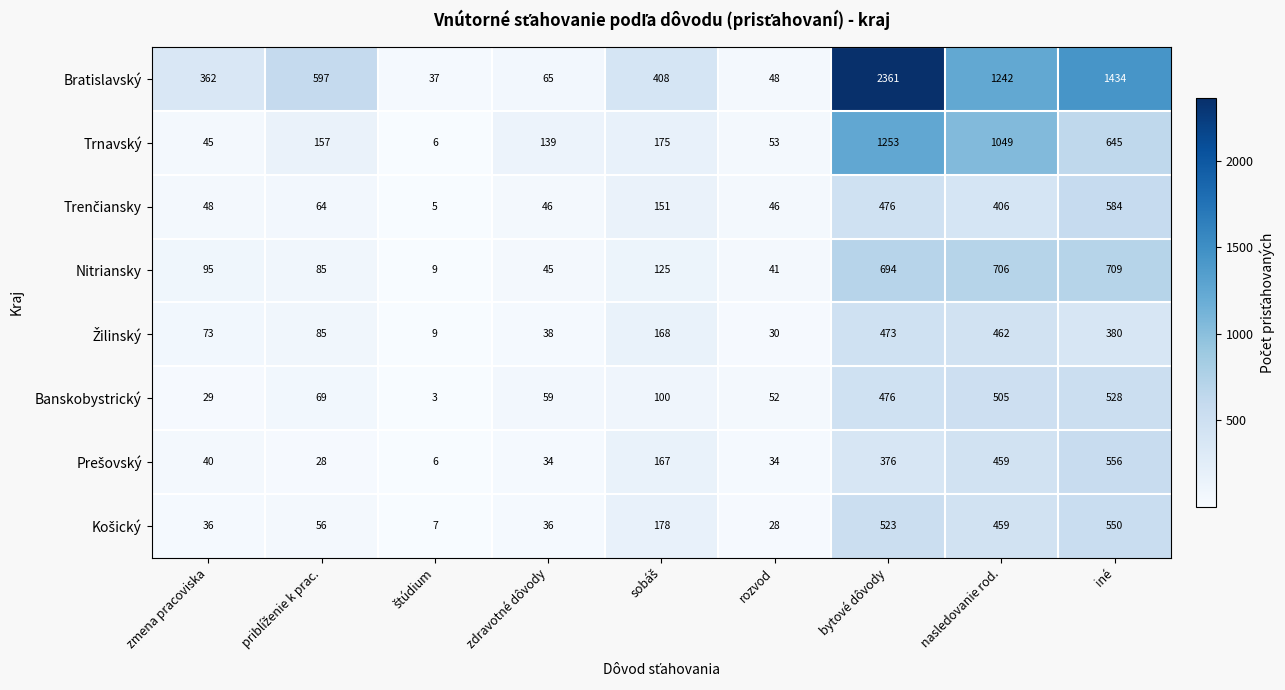

What is the sum of all Banskobystrický values?

1821